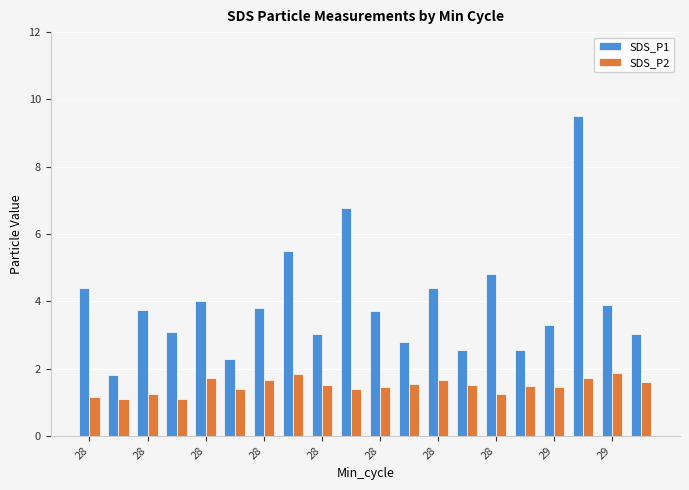

What is the smallest value displayed?

1.1